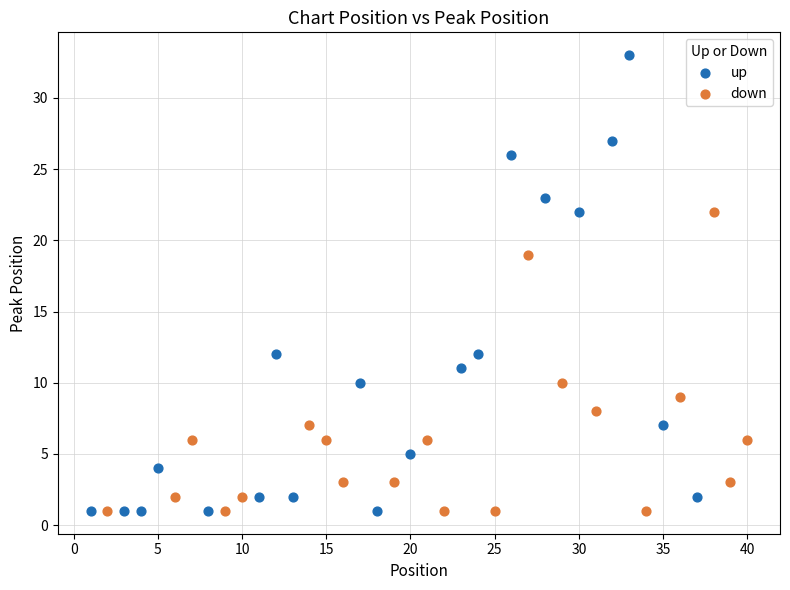

Which series reaches the maximum Y coordinate?

up